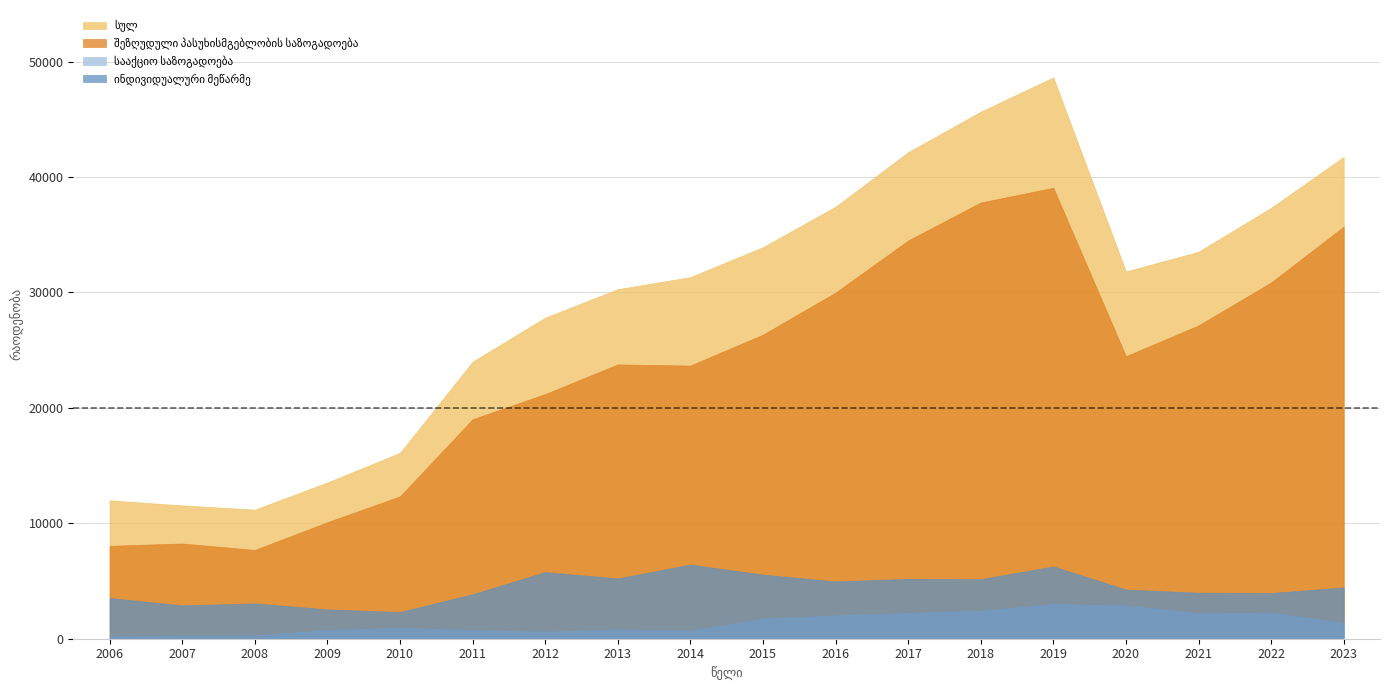

True or false: შეზღუდული პასუხისმგებლობის საზოგადოება and ინდივიდუალური მეწარმე cross at least once.

False